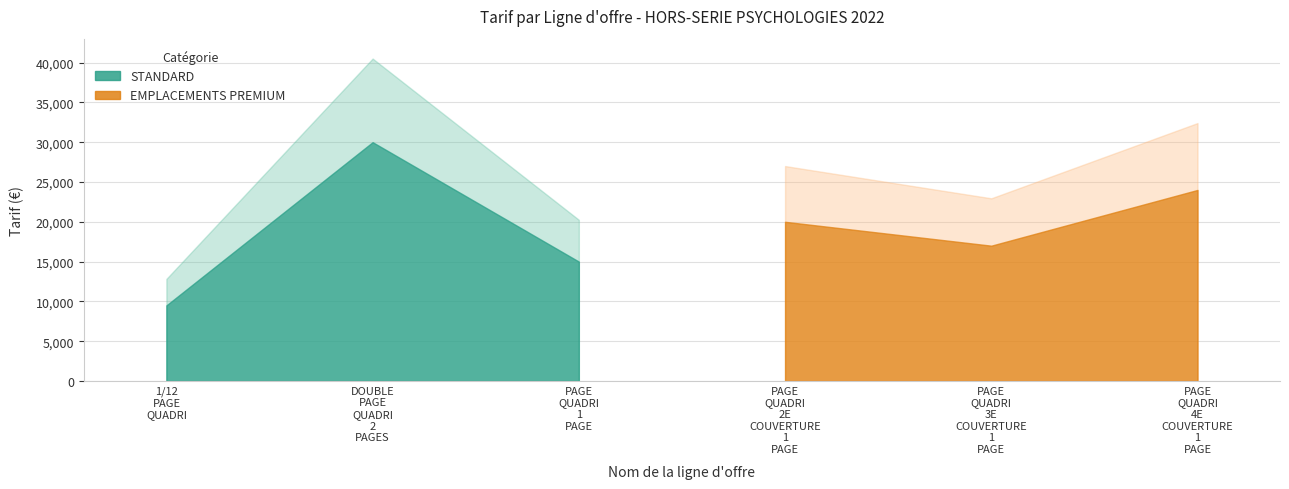

Which has a higher value, PAGE QUADRI 1 PAGE or DOUBLE PAGE QUADRI 2 PAGES?

DOUBLE PAGE QUADRI 2 PAGES